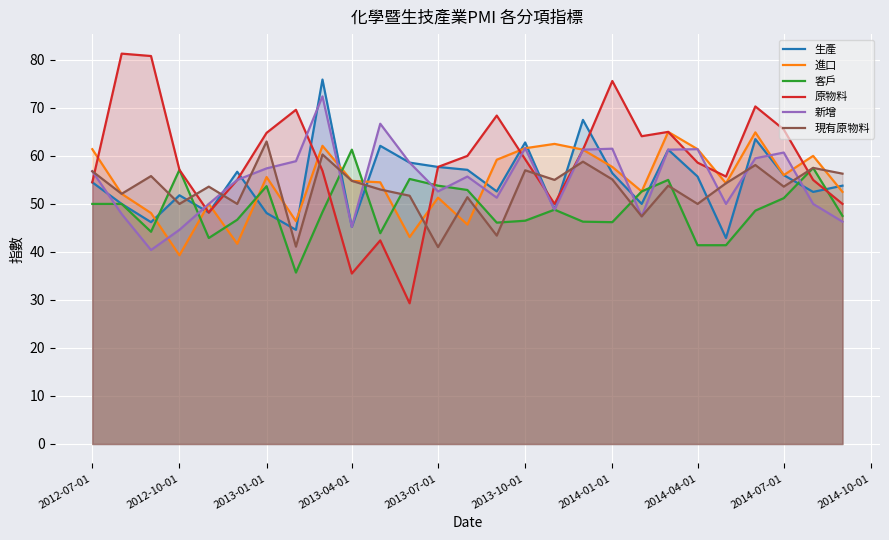

What is the greatest value displayed?

81.3